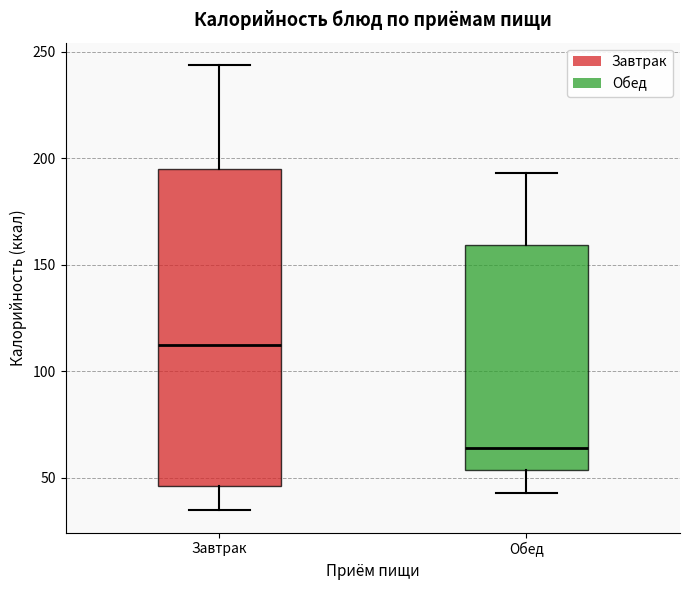

Which box's median line is the lowest?

Обед